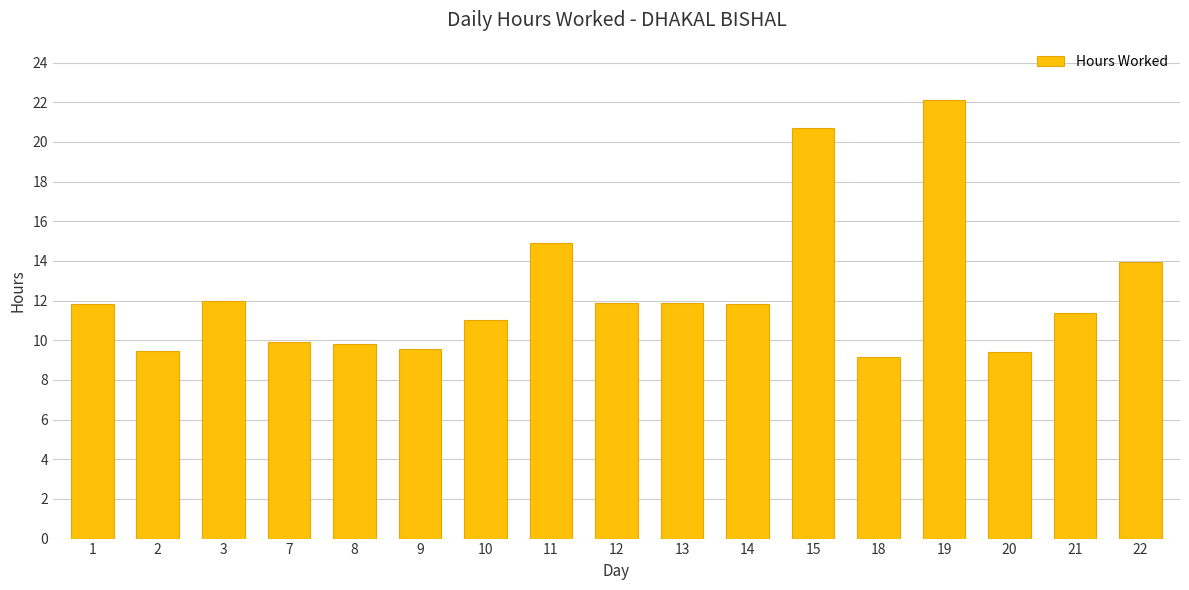

What is the change in value from 1 to 7?

-1.9